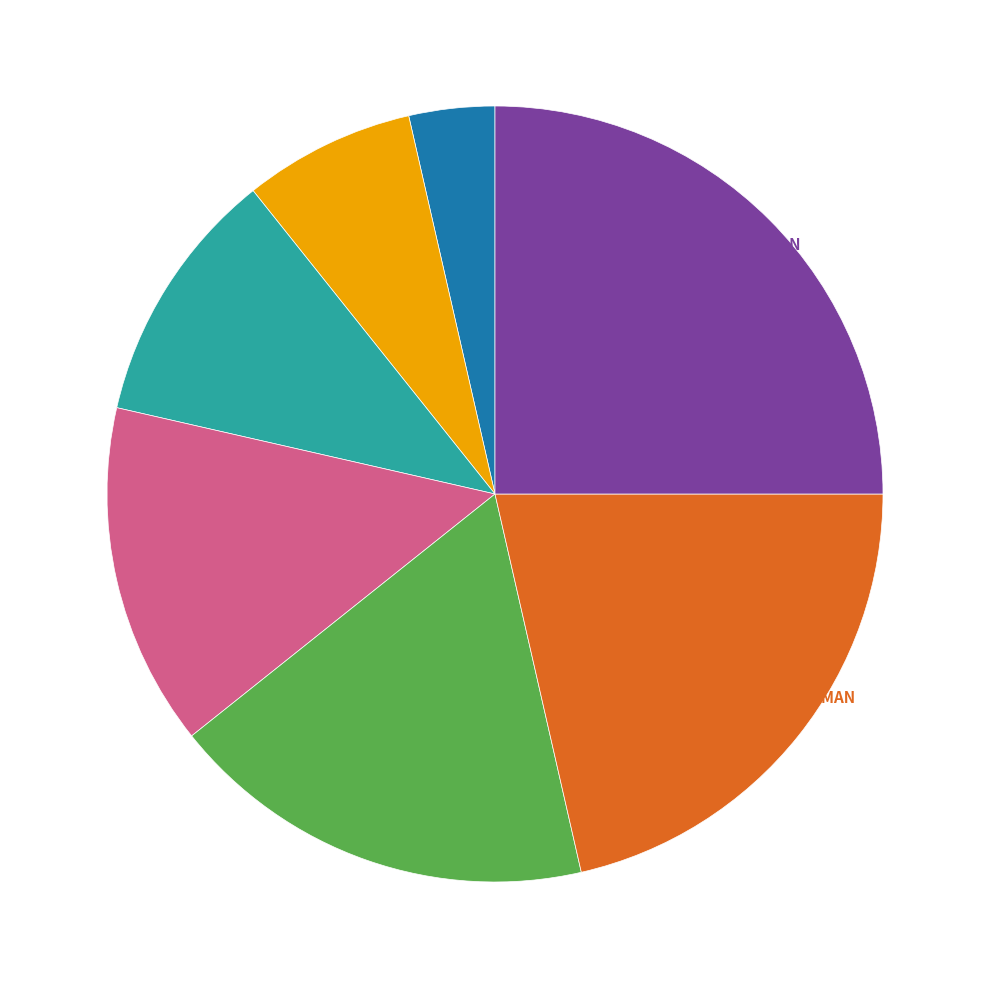

Is there any slice that represents more than half of the pie?

No